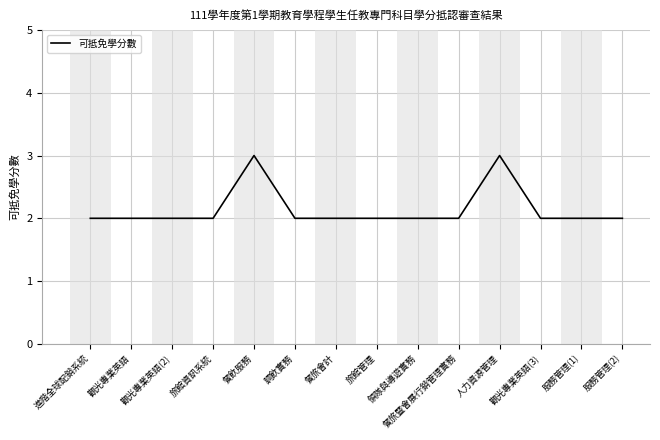

What position from the left is 服務管理(1)?

13